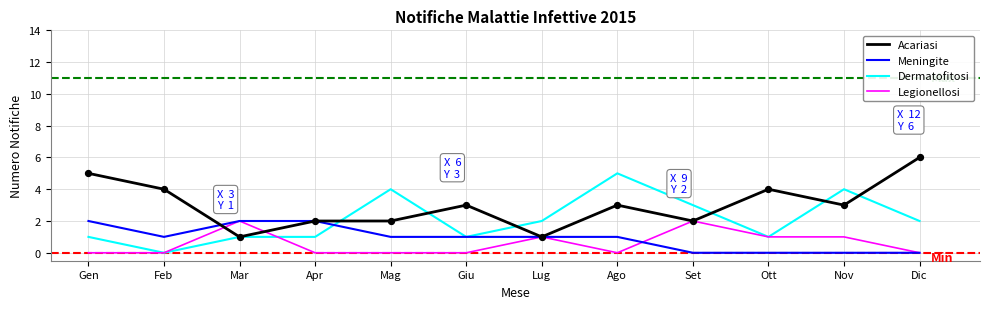

At which category is the sum across all series the highest?

Ago